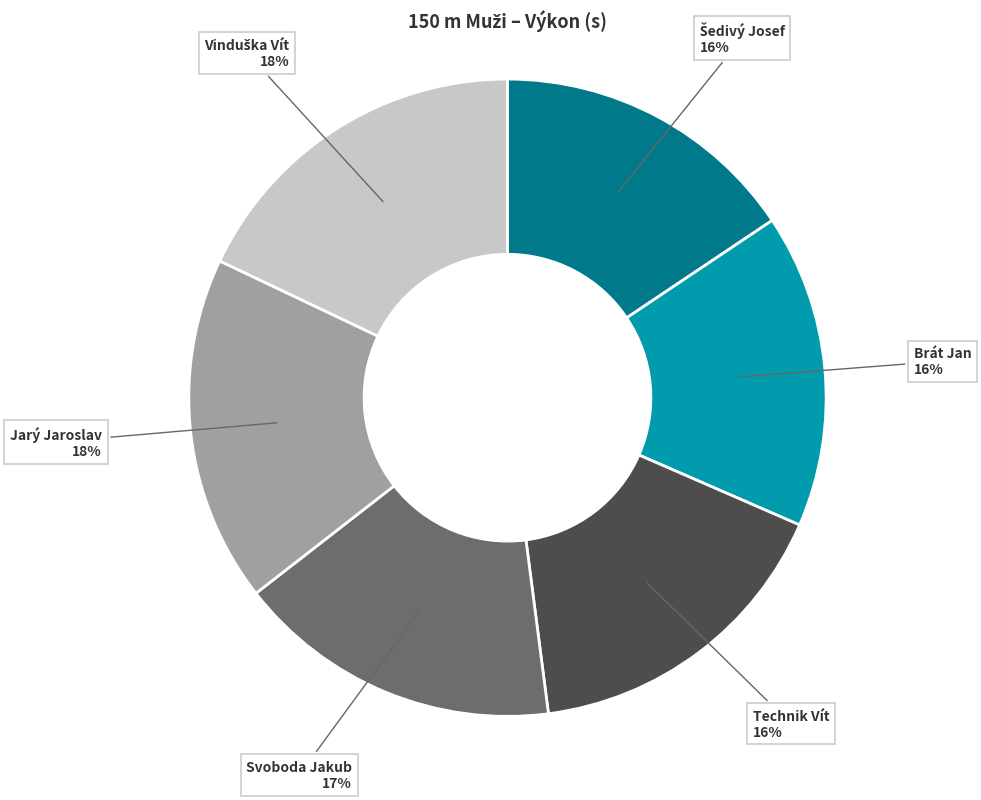

Which has a higher value, Jarý Jaroslav or Technik Vít?

Jarý Jaroslav